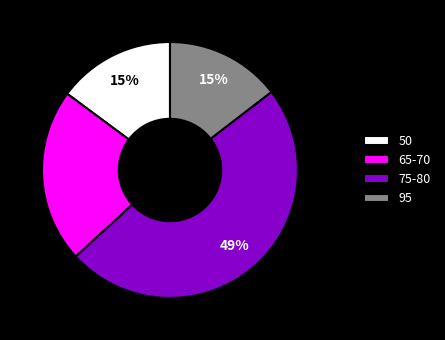

Which category has the biggest portion of the pie?

75-80